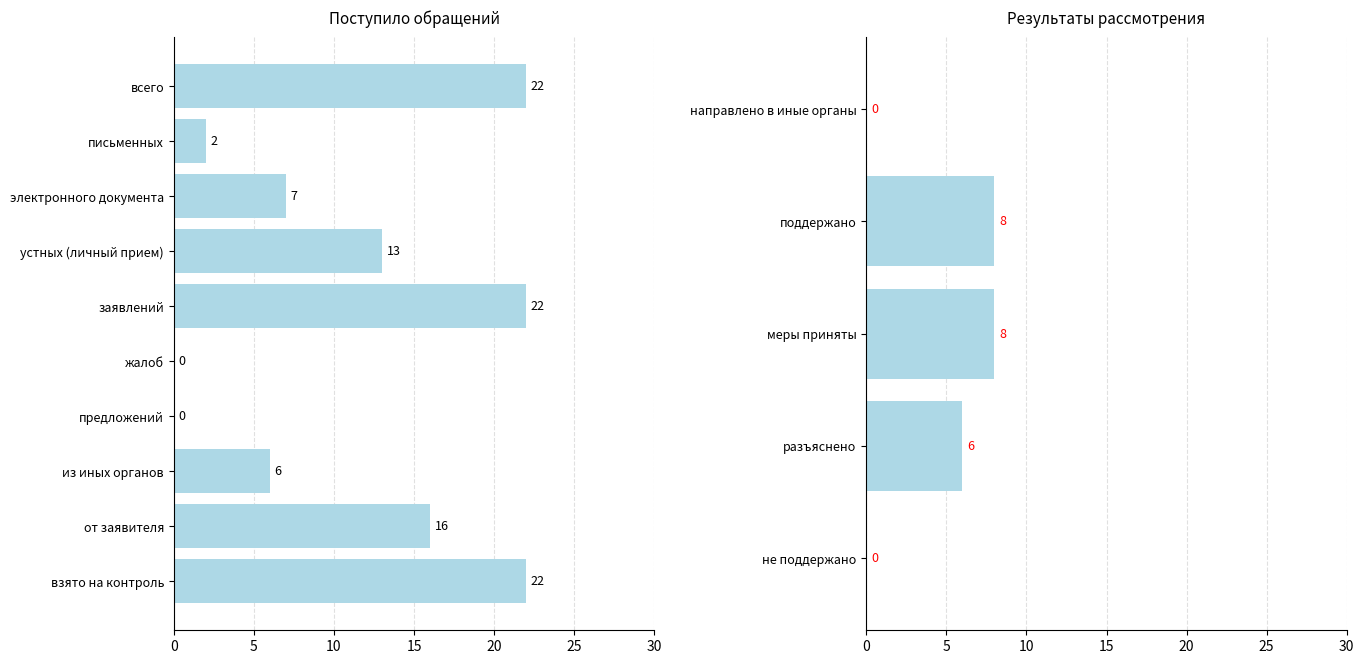

True or false: the data shows 15 at заявлений.

False